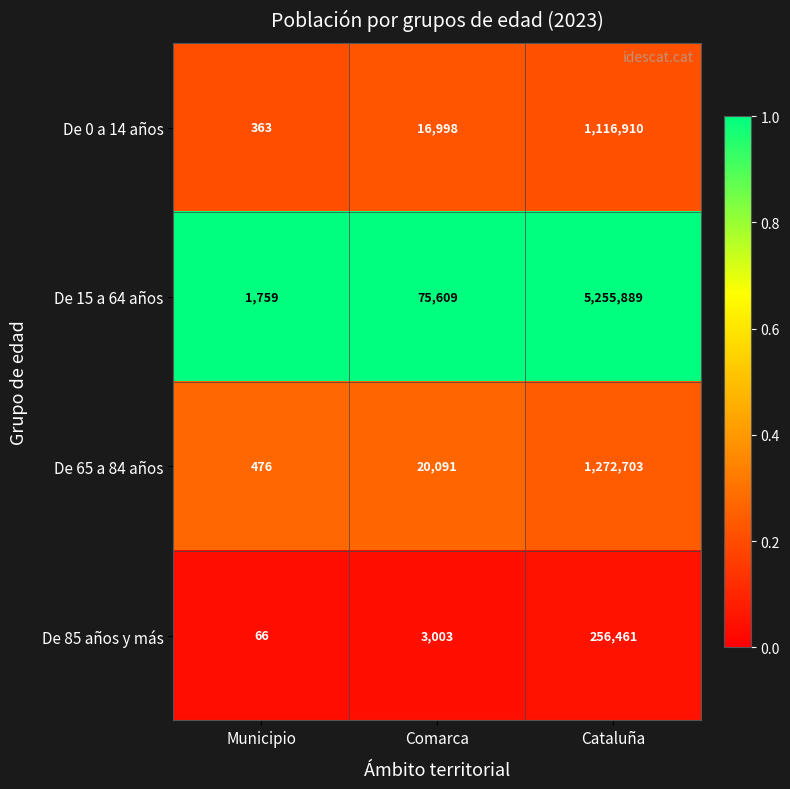

True or false: De 15 a 64 años has a value of 1159 at Municipio.

False